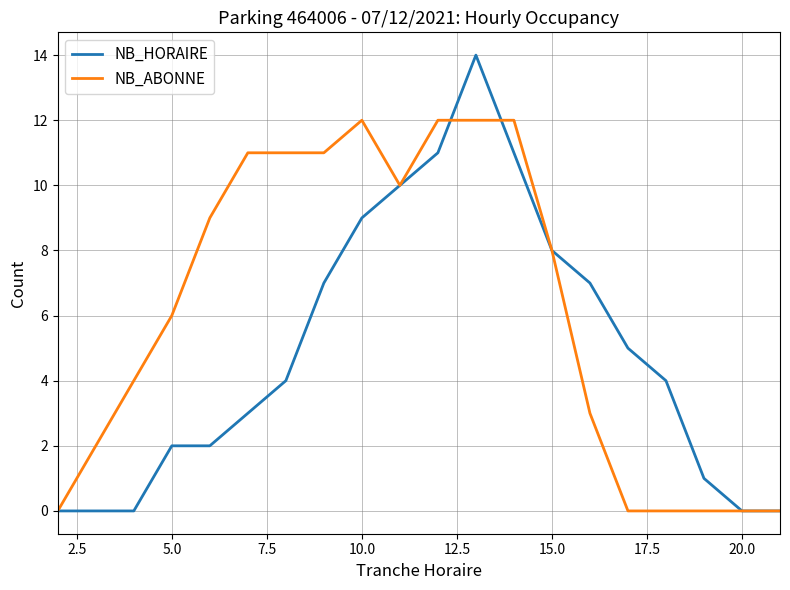

Does the chart display data point markers on the line(s)?

No